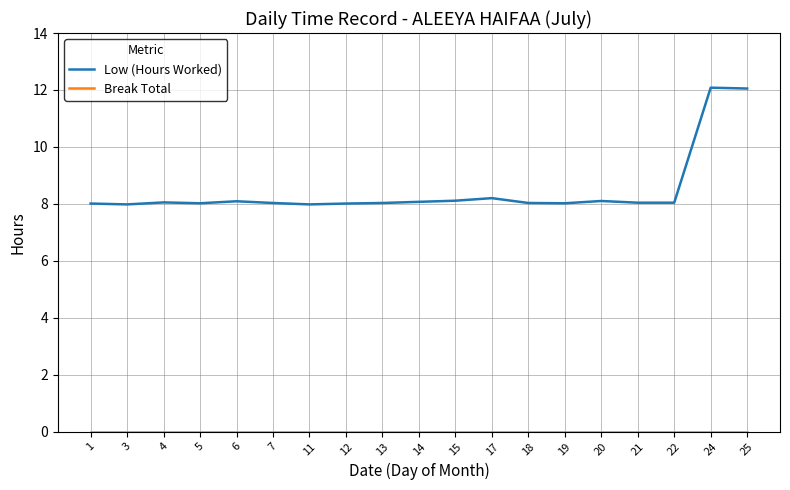

What is the total value across all series at 17?

8.2